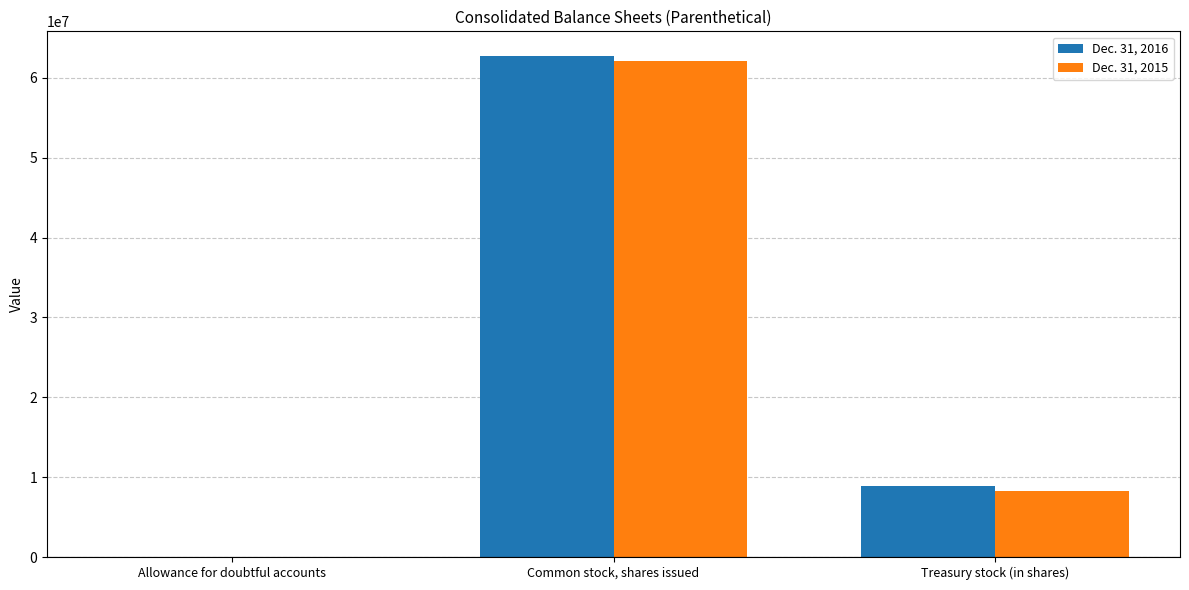

Reading left to right, list all the values displayed in this chart.

Dec. 31, 2016: 3992	62692403	8889947
Dec. 31, 2015: 4085	62071144	8206683